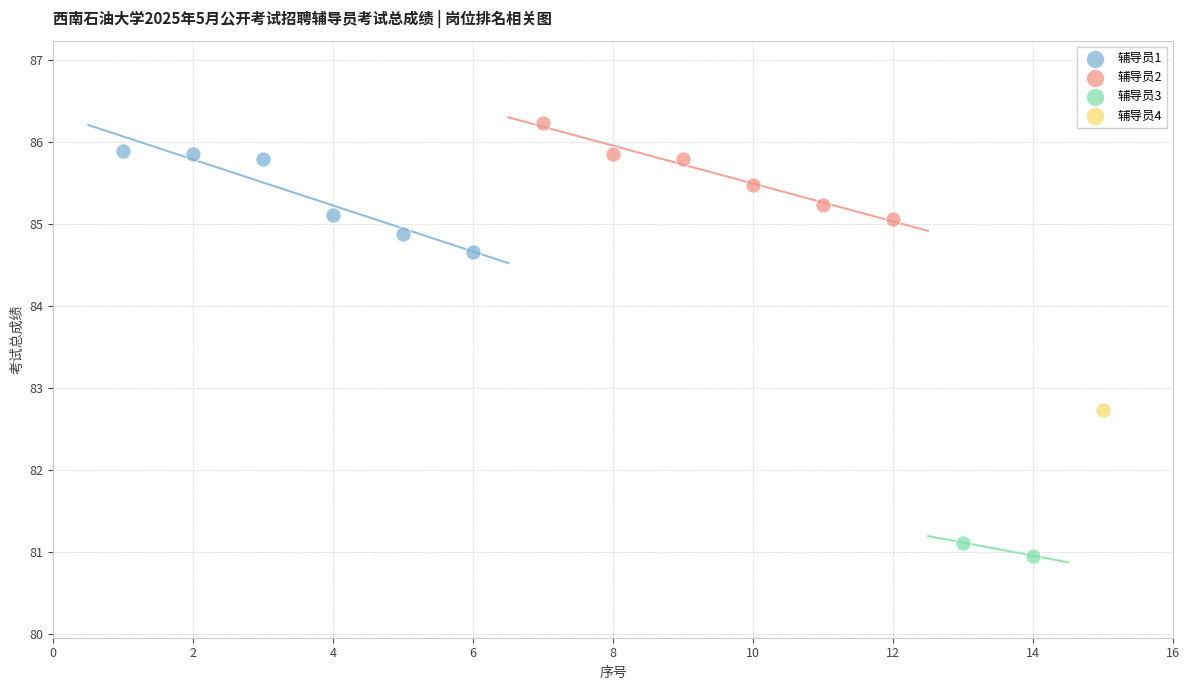

Which series reaches the maximum Y coordinate?

辅导员2